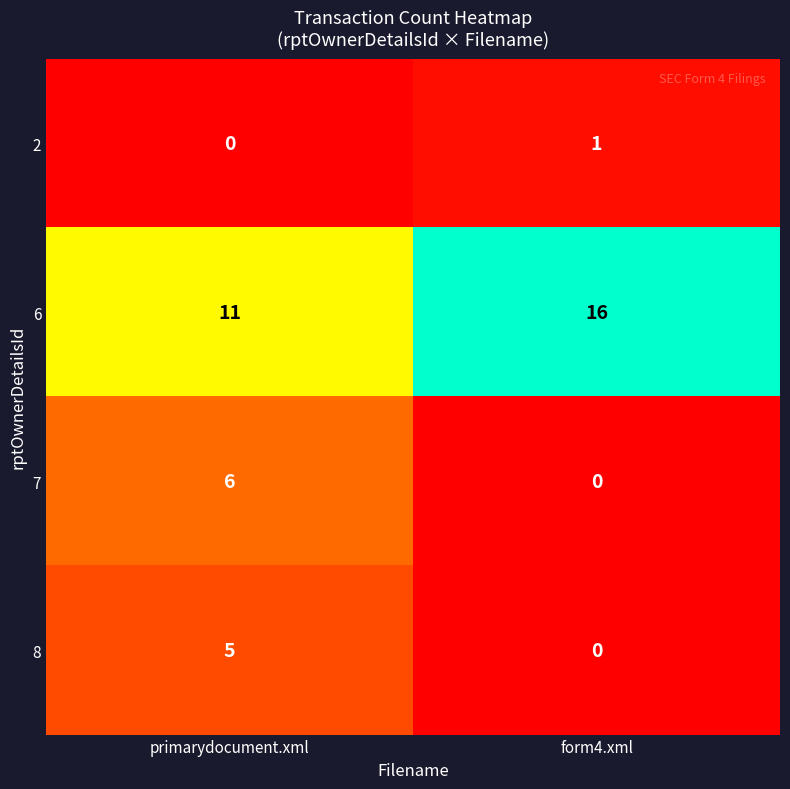

What is the sum of all 7 values?

6